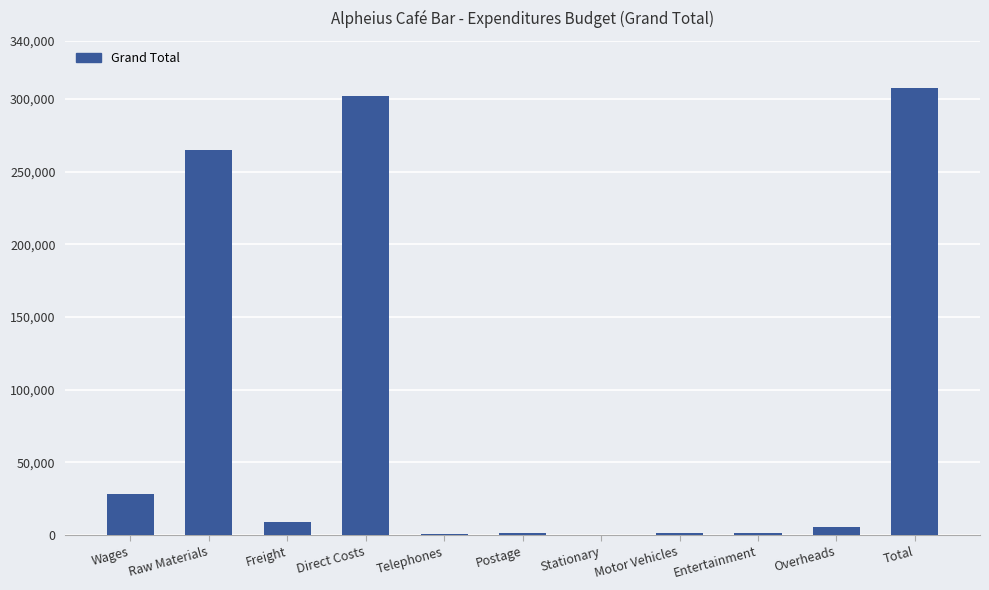

What is the average value?

83844